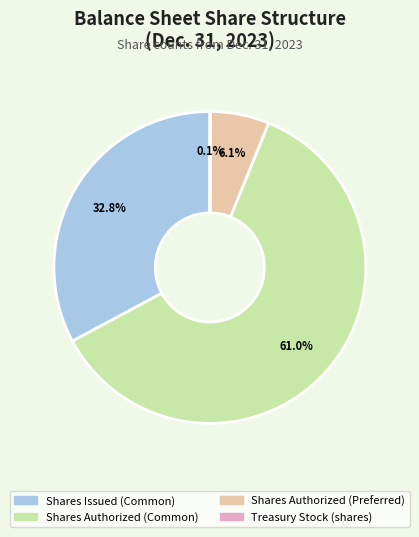

Is there any slice that represents more than half of the pie?

Yes